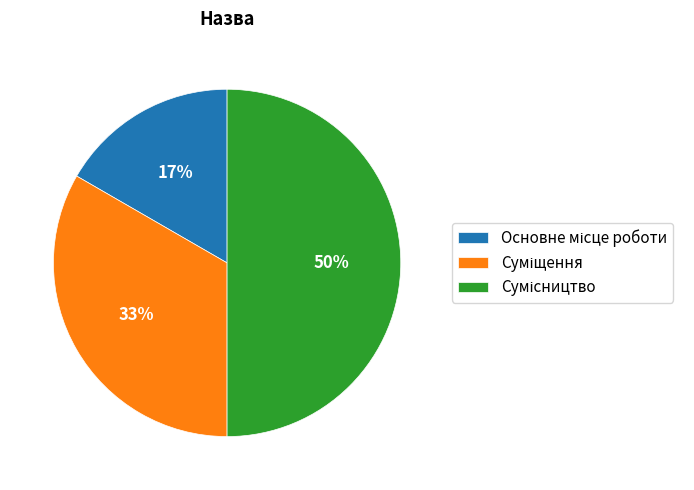

How many segments does this pie chart have?

3